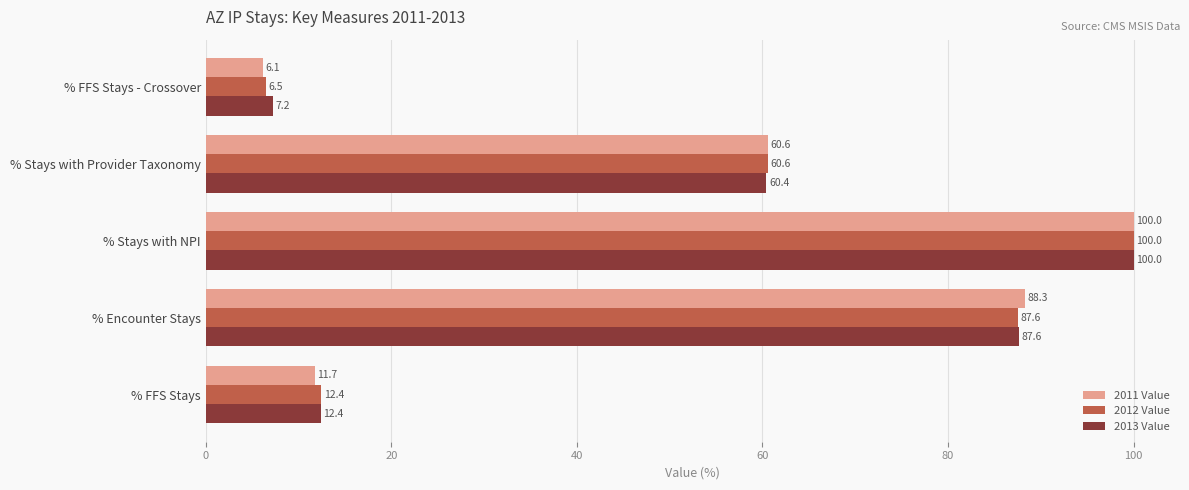

Is it true that 2011 Value equals 16.0 at % FFS Stays?

False